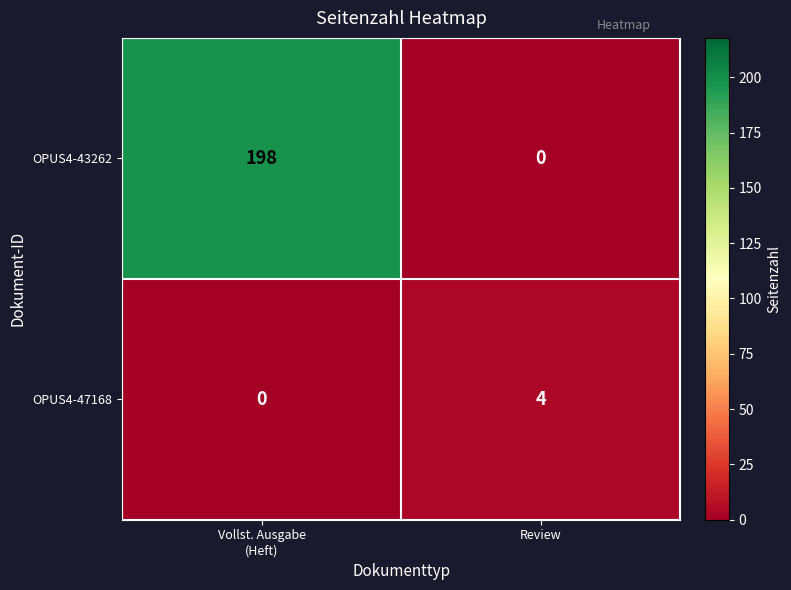

At Review, list the series in order from largest to smallest.

OPUS4-47168, OPUS4-43262